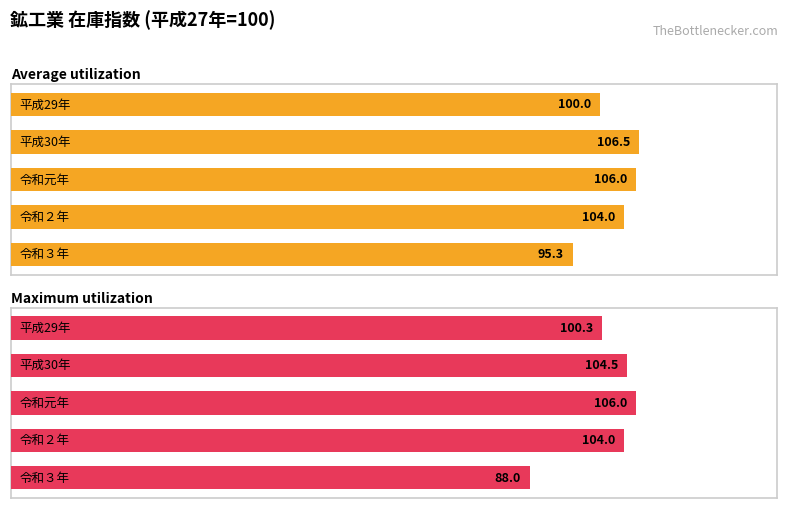

What are all the series names shown in the legend?

Average utilization, Maximum utilization